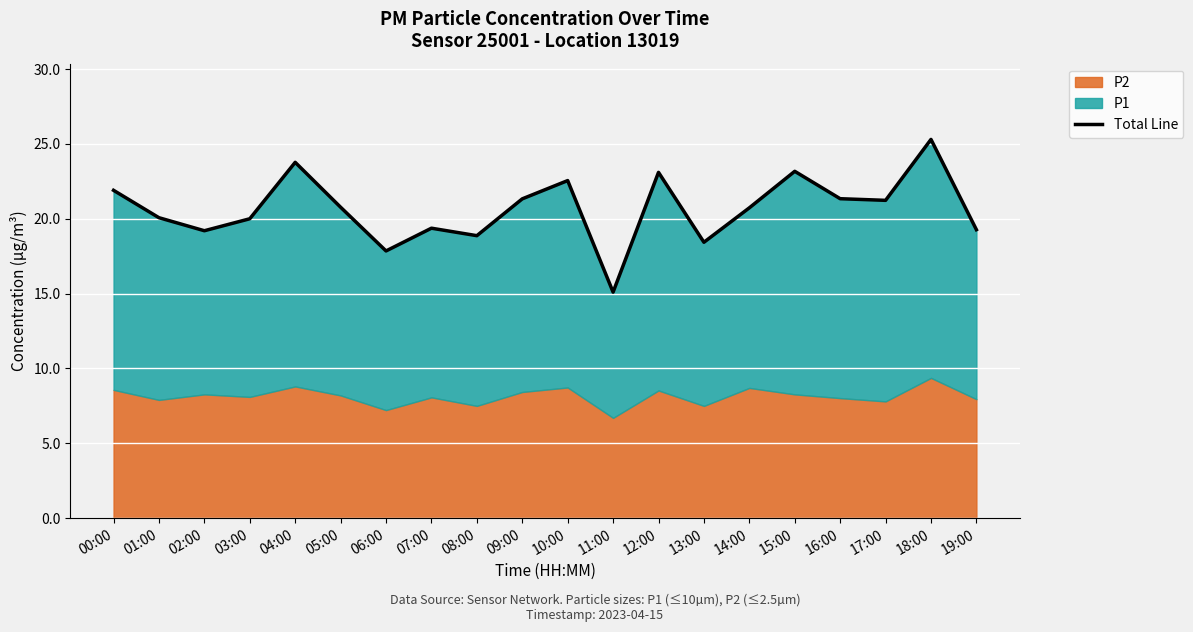

List the labels in order of value, smallest first.

11:00, 06:00, 13:00, 08:00, 02:00, 19:00, 07:00, 03:00, 01:00, 14:00, 05:00, 17:00, 09:00, 16:00, 00:00, 10:00, 12:00, 15:00, 04:00, 18:00